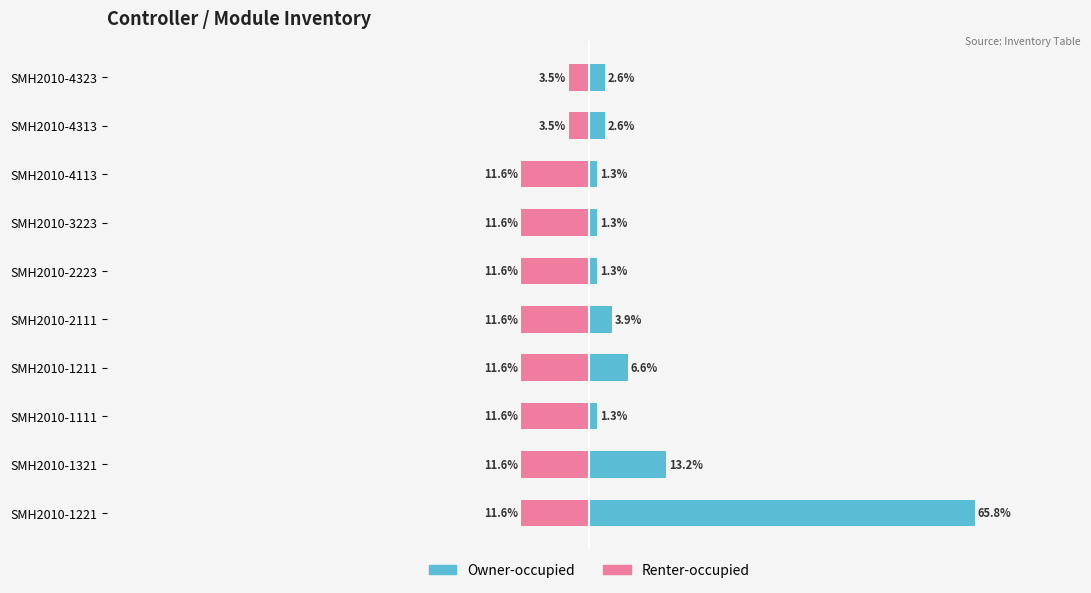

Reading right to left, extract all data points from this chart.

Owner-occupied: 2.6	2.6	1.3	1.3	1.3	3.9	6.6	1.3	13.2	65.8
Renter-occupied: -3.5	-3.5	-11.6	-11.6	-11.6	-11.6	-11.6	-11.6	-11.6	-11.6